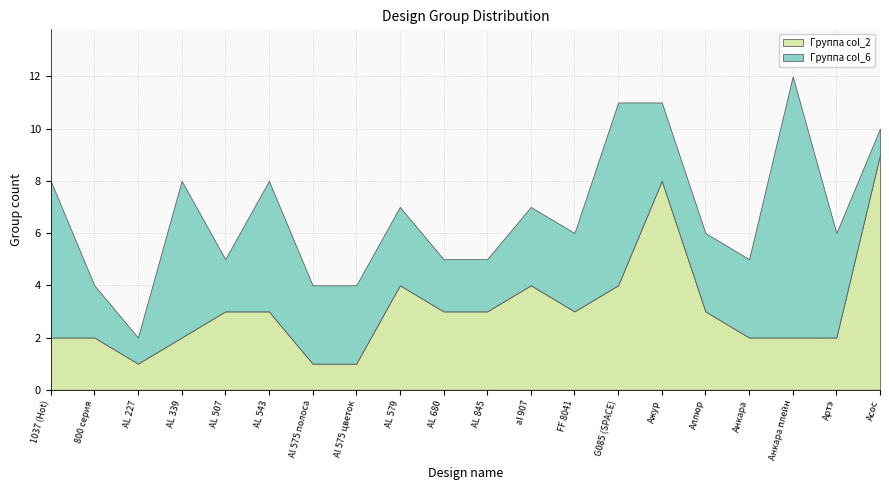

Reading right to left, what are all the values shown in this chart?

Группа col_2: 9	2	2	2	3	8	4	3	4	3	3	4	1	1	3	3	2	1	2	2
Группа col_6: 1	4	10	3	3	3	7	3	3	2	2	3	3	3	5	2	6	1	2	6